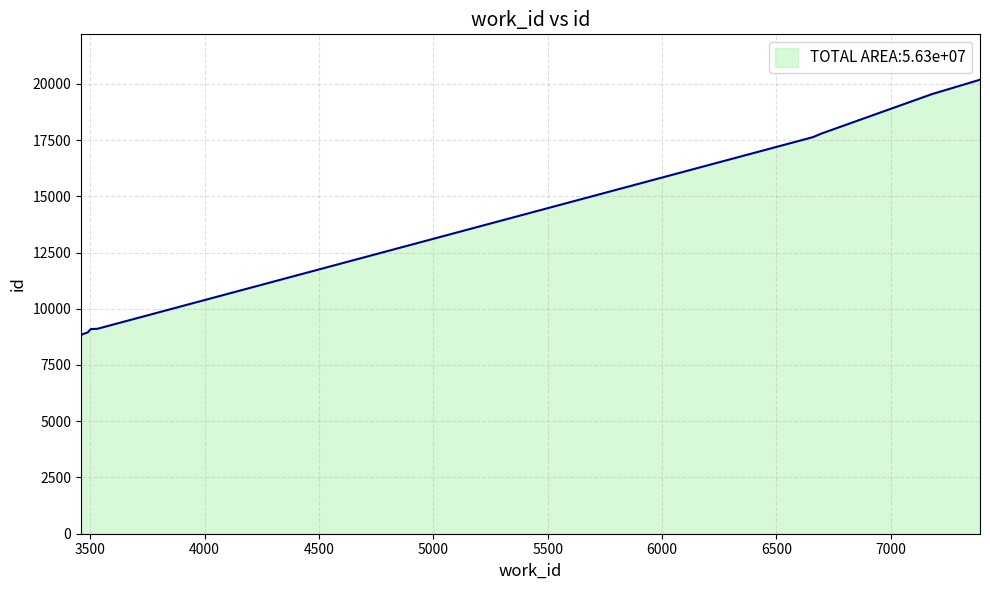

What is the difference between the maximum and minimum values?

11337